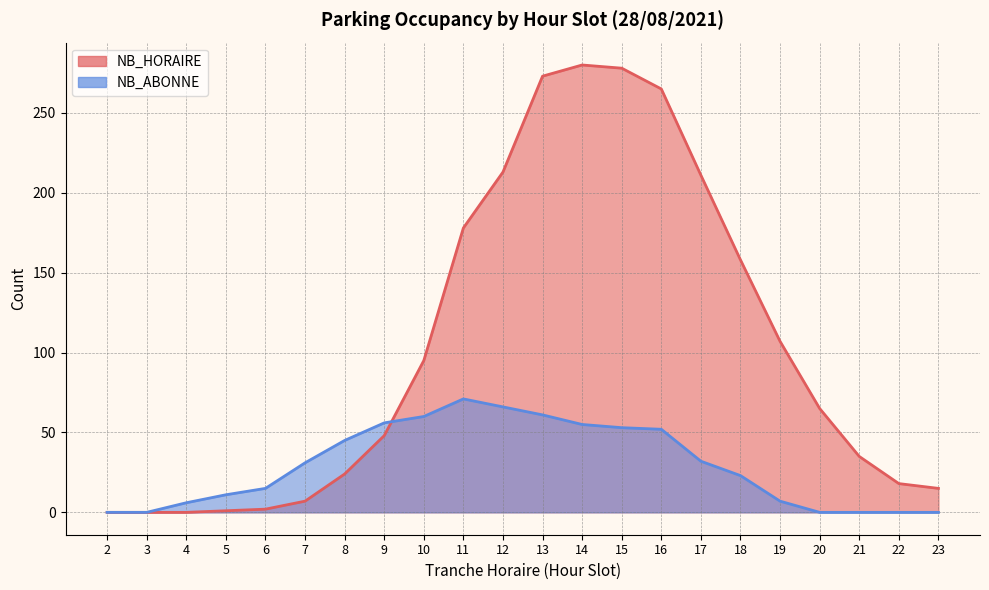

At 20, list the series in order from largest to smallest.

NB_HORAIRE, NB_ABONNE